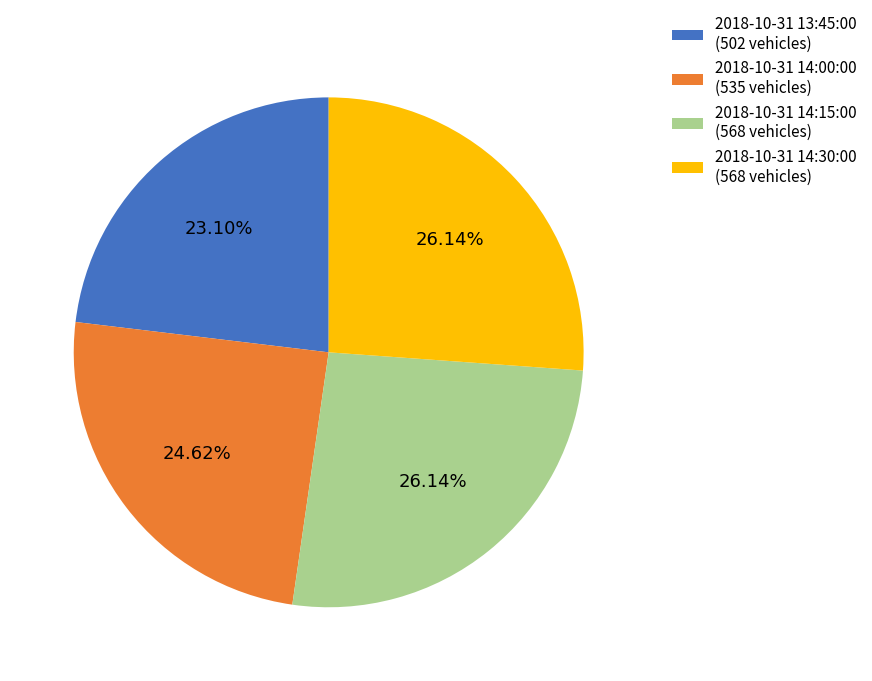

Do 2018-10-31 14:15:00 and 2018-10-31 14:00:00 together represent more than half of the pie?

Yes